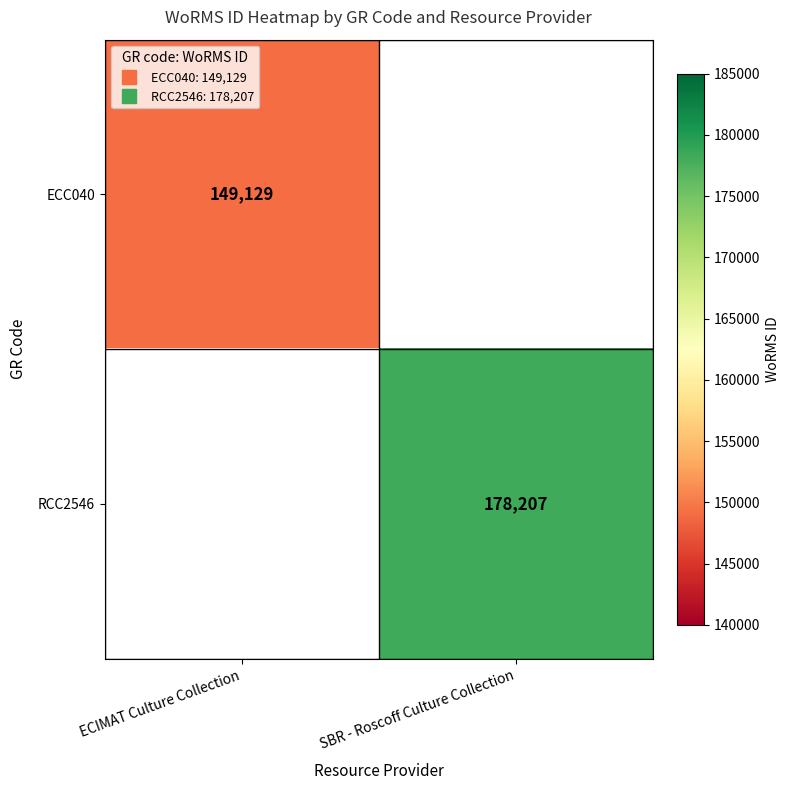

Where is ECC040 nearest to the value 149129?

ECIMAT Culture Collection